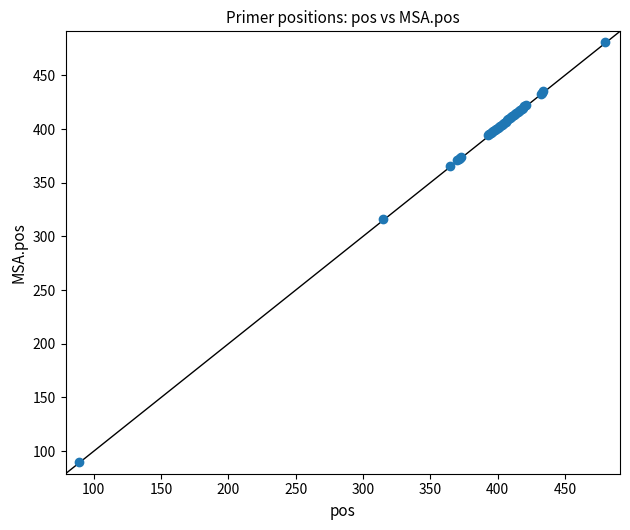

What Y value in the scatter plot is closest to 285?

316